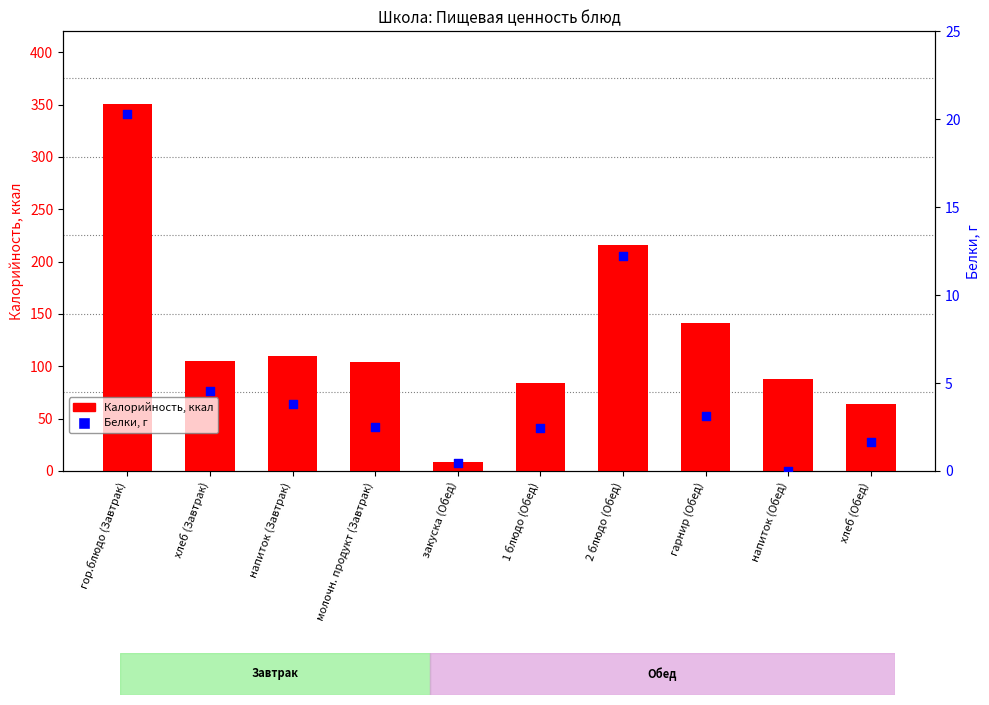

Which series contains the highest Y value?

Калорийность, ккал